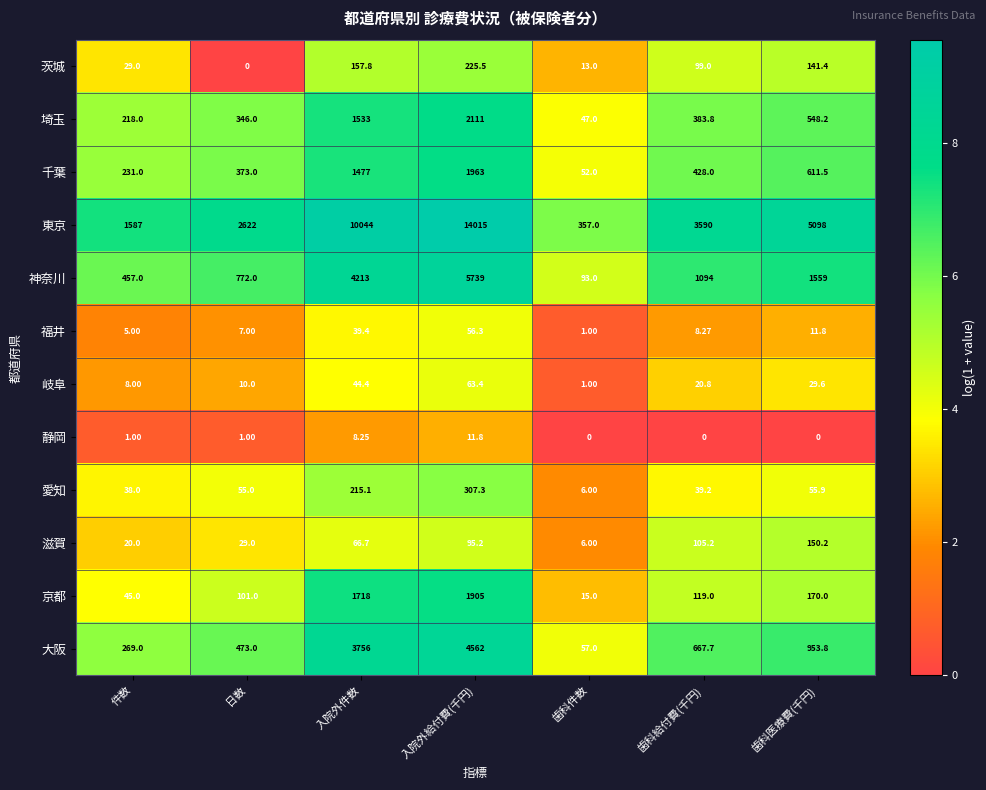

List the labels in order of 滋賀 value, smallest first.

歯科件数, 件数, 日数, 入院外件数, 入院外給付費(千円), 歯科給付費(千円), 歯科医療費(千円)